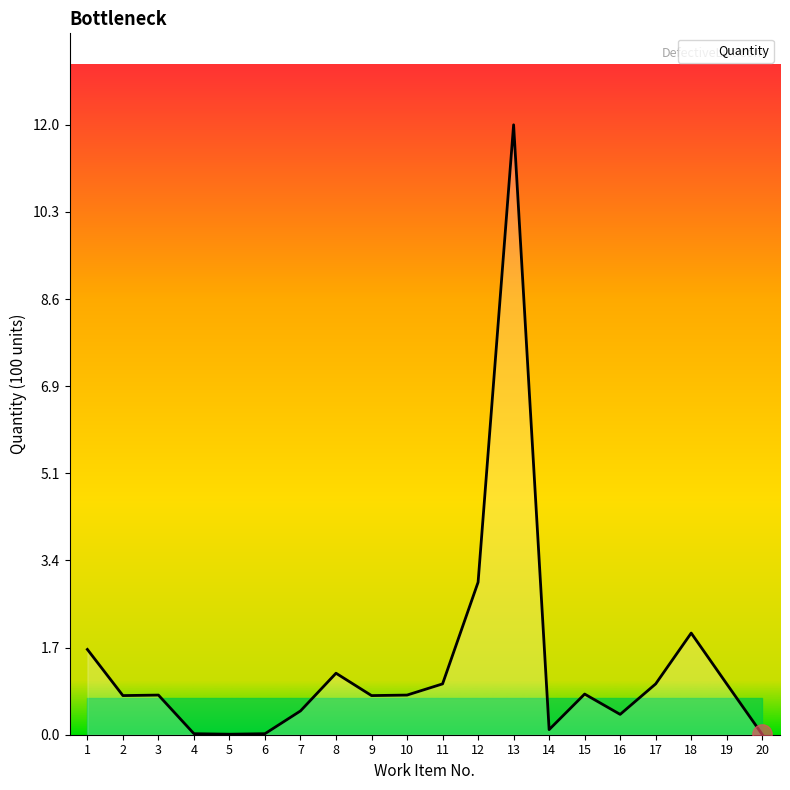

True or false: the data shows 0.0 at 5.

True